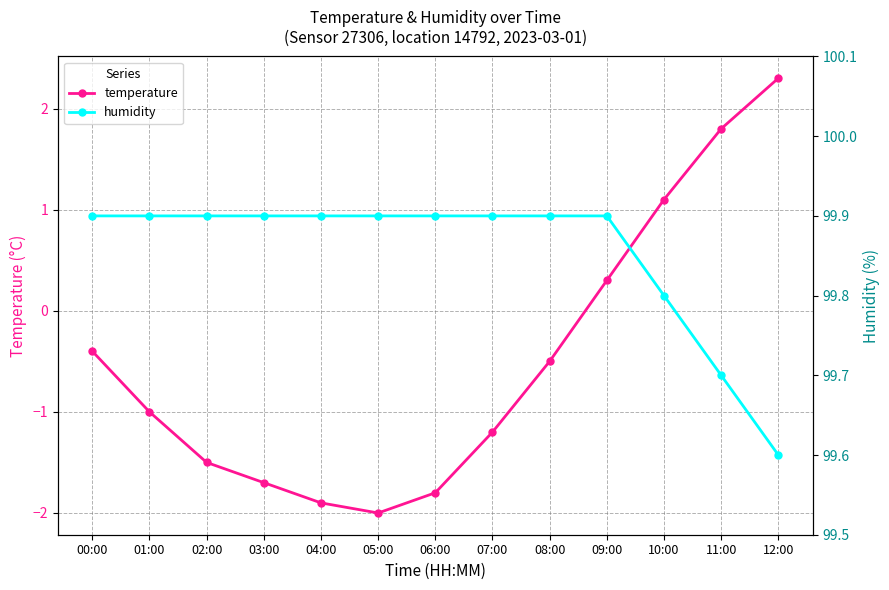

What is the average value of the temperature series?

-0.5